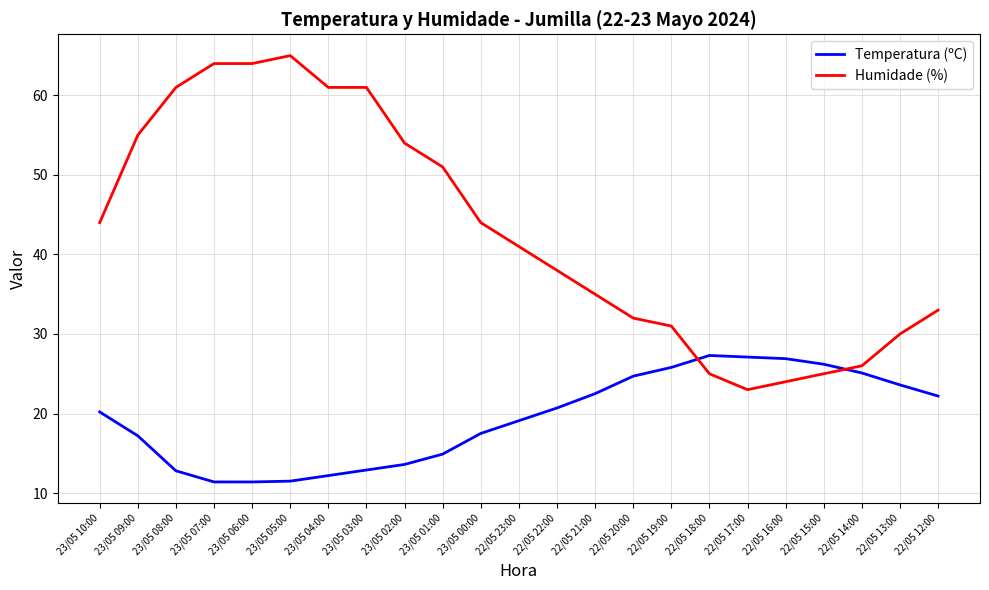

Rank the series by their maximum value, from highest to lowest.

Humidade (%), Temperatura (ºC)